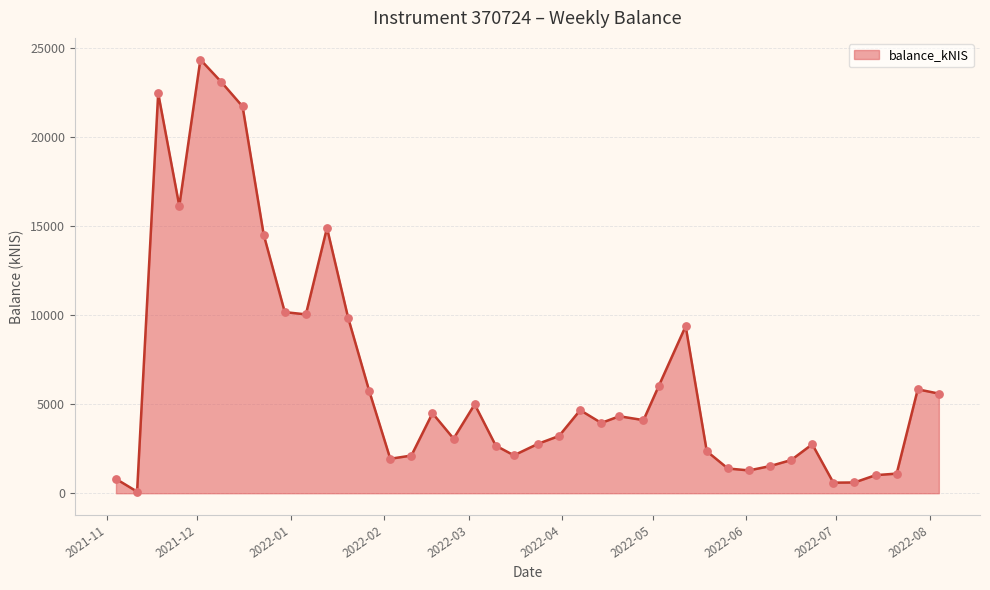

What is the difference between the maximum and minimum values?

24265.6